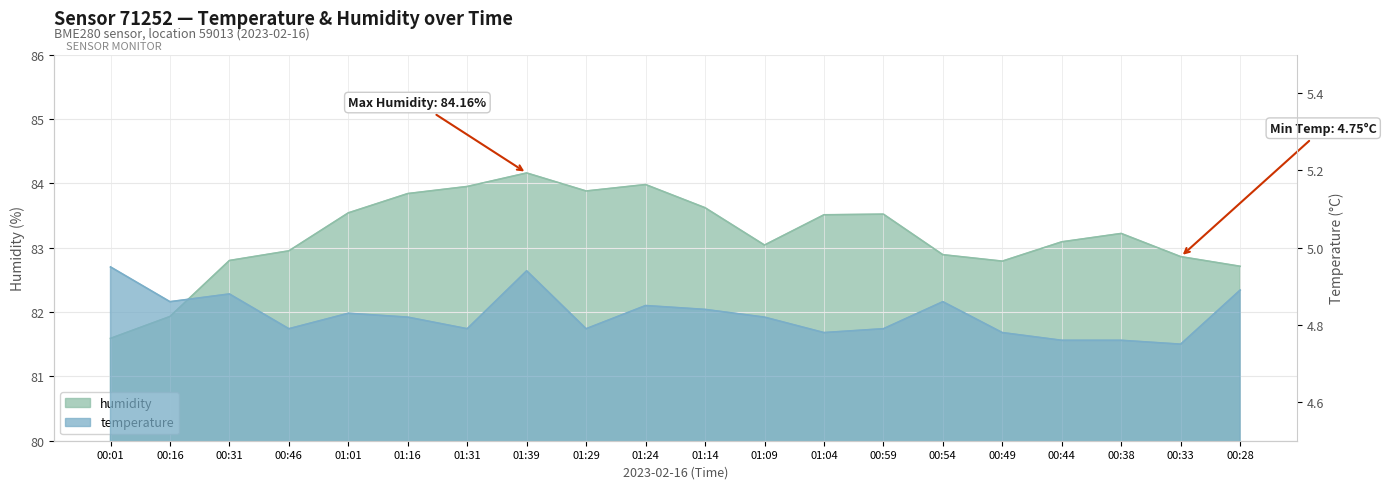

Where is the first local maximum for temperature?

00:31